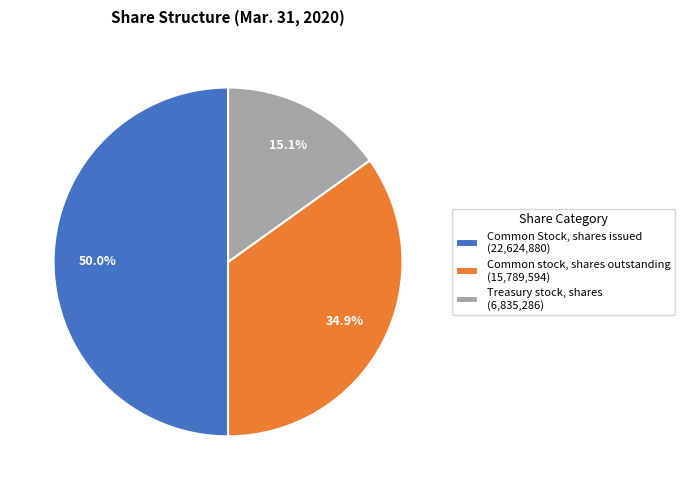

Does Common stock, shares outstanding (15,789,594) represent more than half of the total?

No